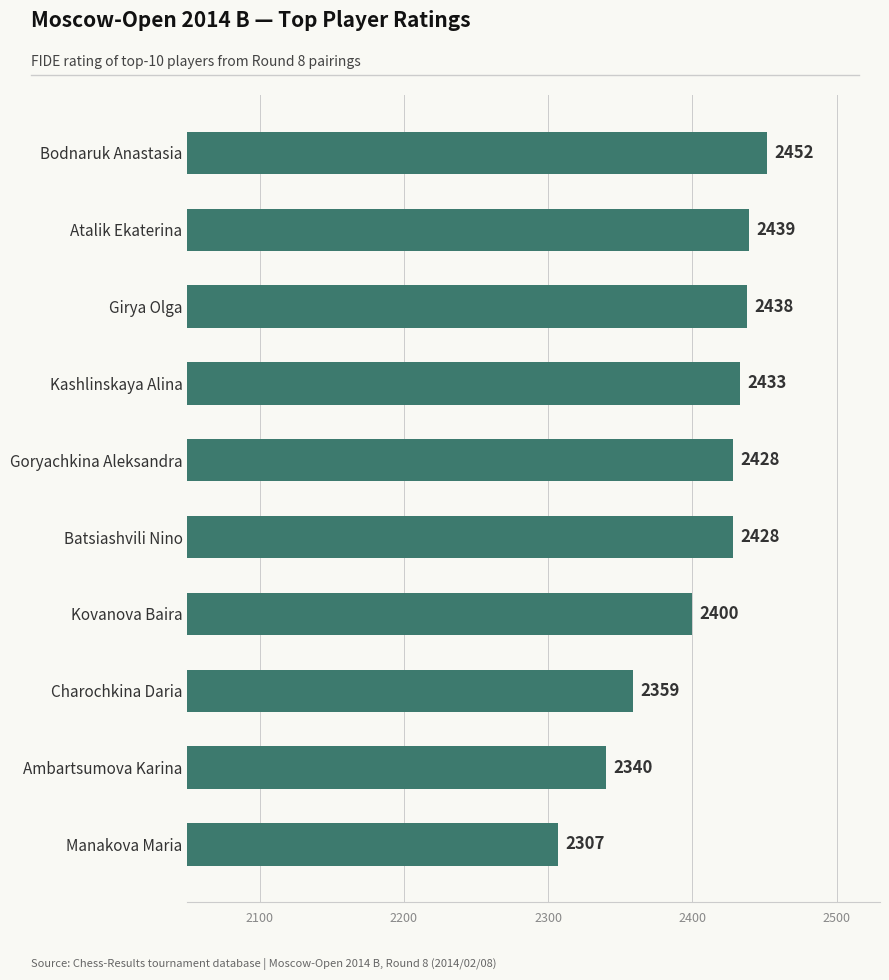

Which label corresponds to the largest value in the chart?

Bodnaruk Anastasia